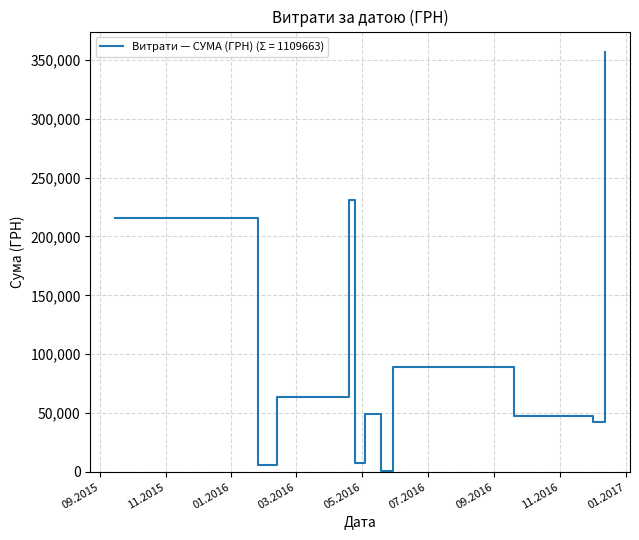

What is the greatest value displayed?

356303.5